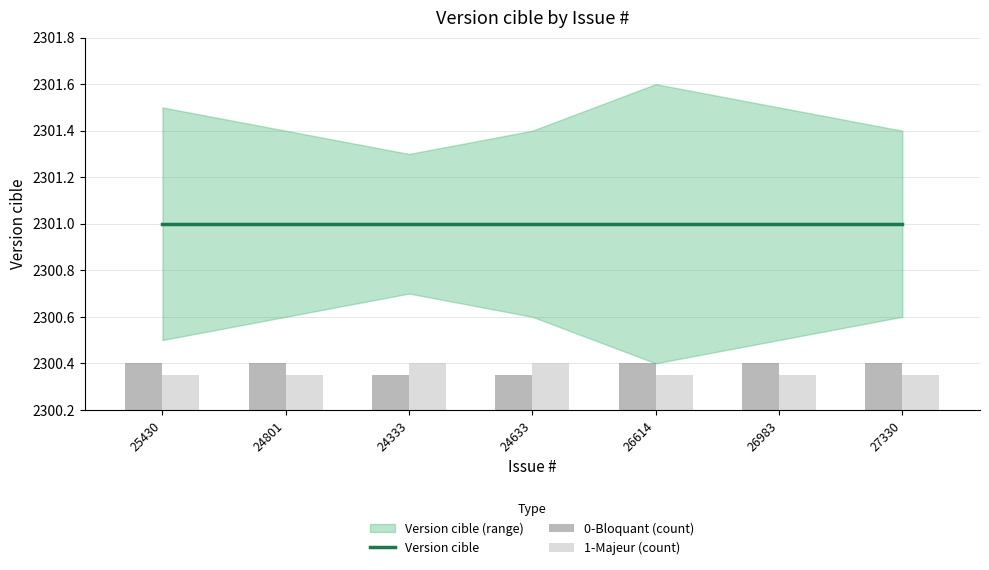

What is the average value of the 0-Bloquant (count) series?

2300.4